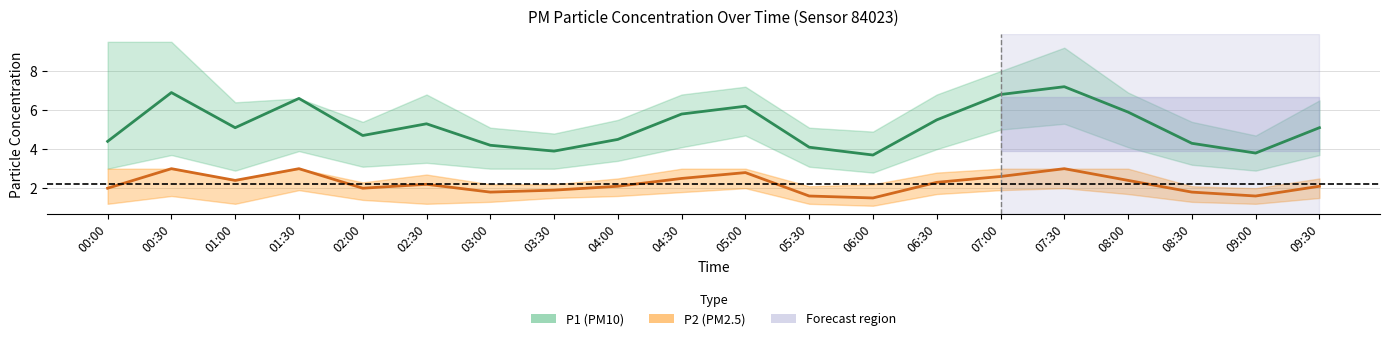

At how many categories does at least one series exceed 6?

5